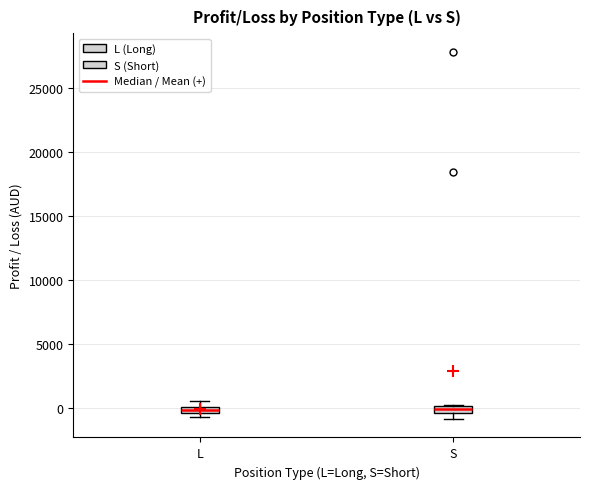

Where is the upper edge of the box for S on the y-axis? The values are not printed on the chart, so give them approximately, as read against the axis.

0